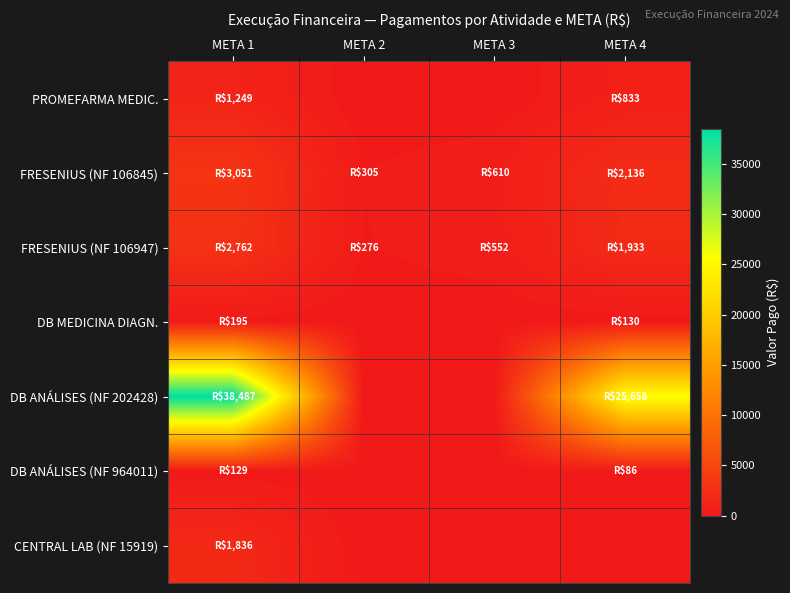

How many distinct data groups are displayed?

7